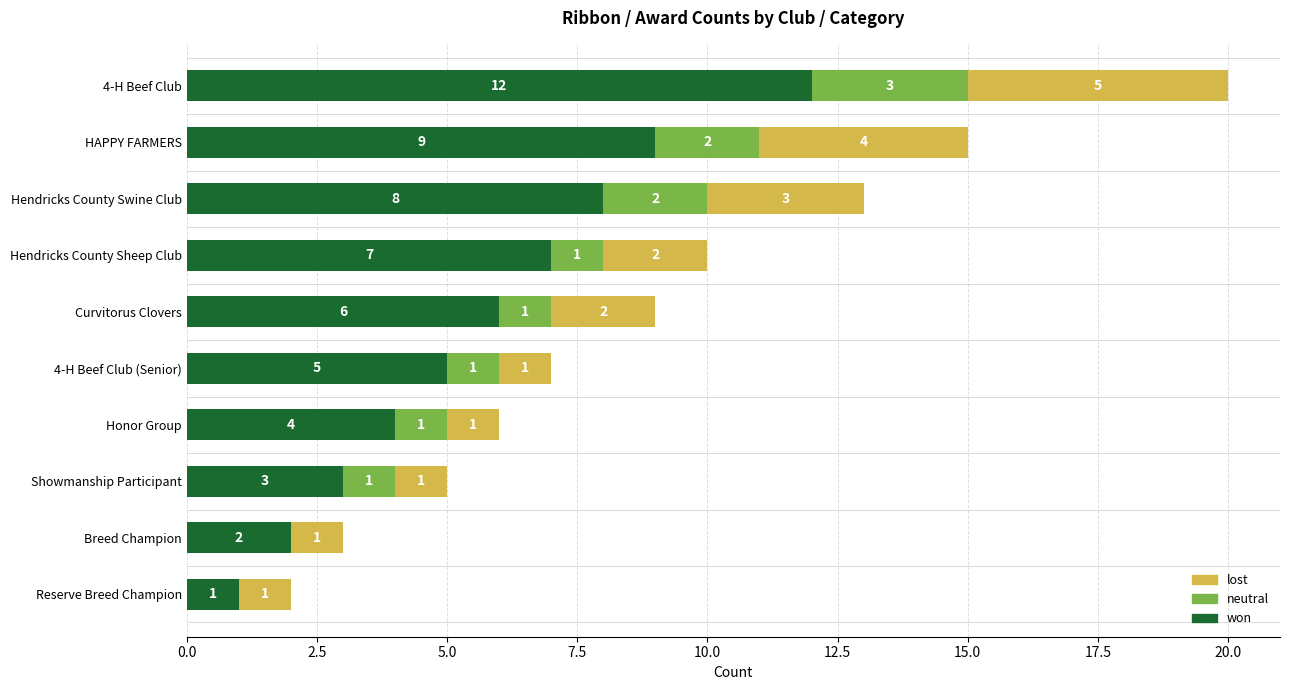

What is the approximate value of won at 4-H Beef Club, to the nearest 5?

10